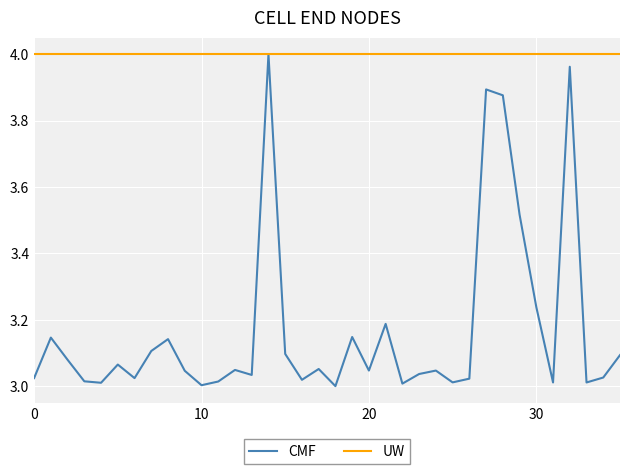

How many lines are shown in the chart?

2